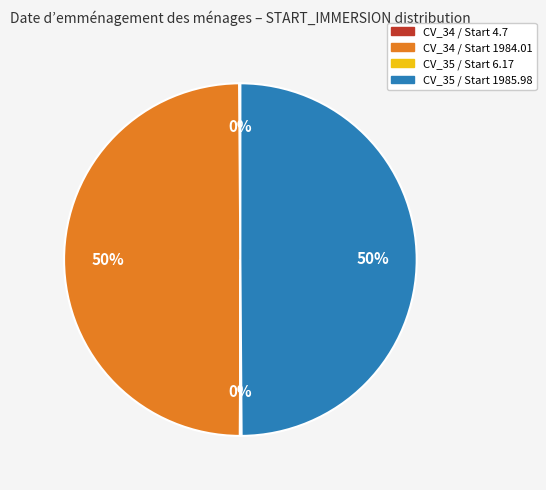

To the nearest percent, what is the average slice percentage?

25%